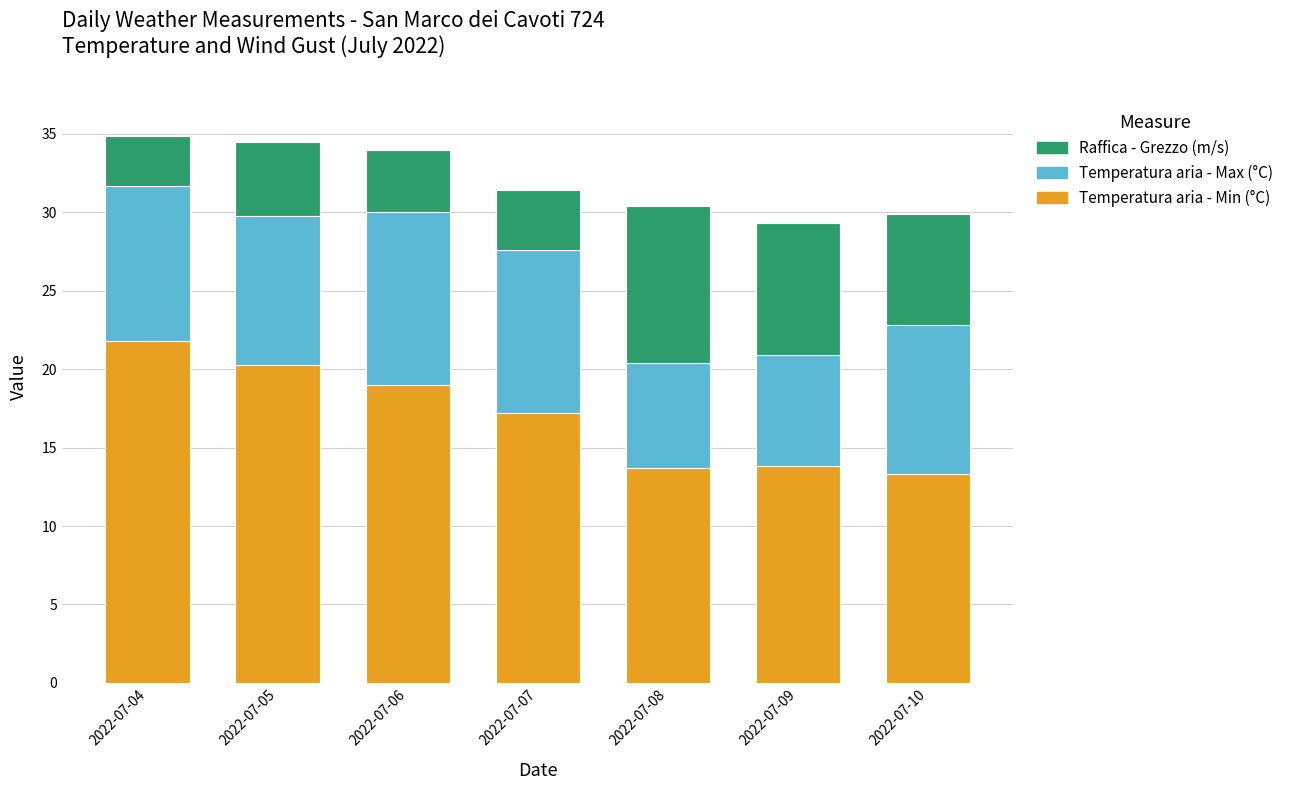

The value of Temperatura aria - Min (°C) at 2022-07-07 is 5.2. True or false?

False